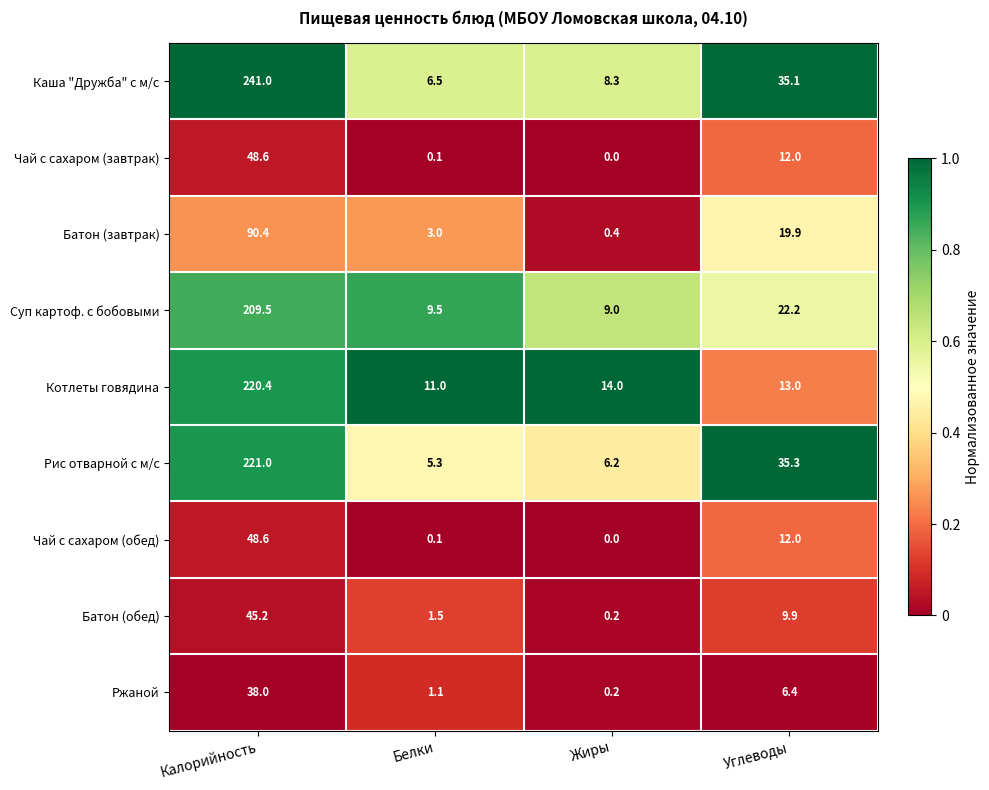

What is the difference between the highest and lowest values at Калорийность?

203.0